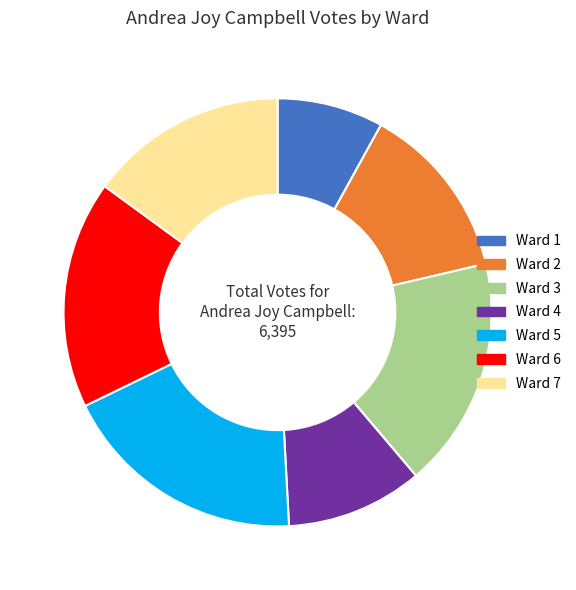

Is it true that Ward 7 is 15% of the pie?

True